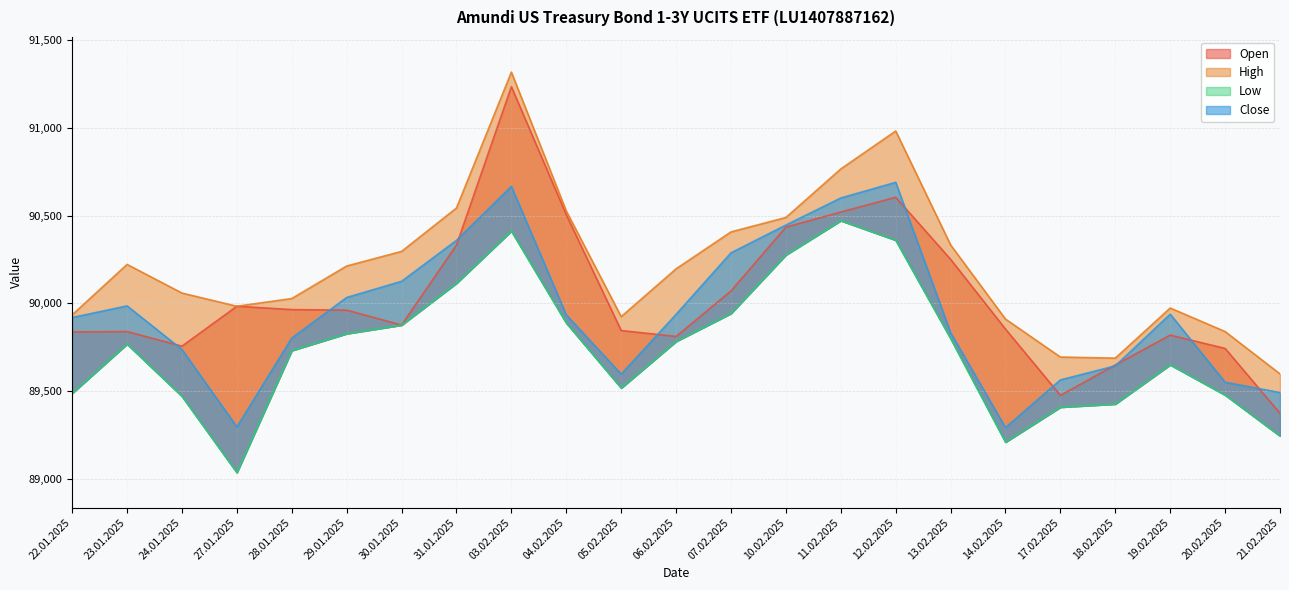

What is the label of the 14th point from the left?

10.02.2025